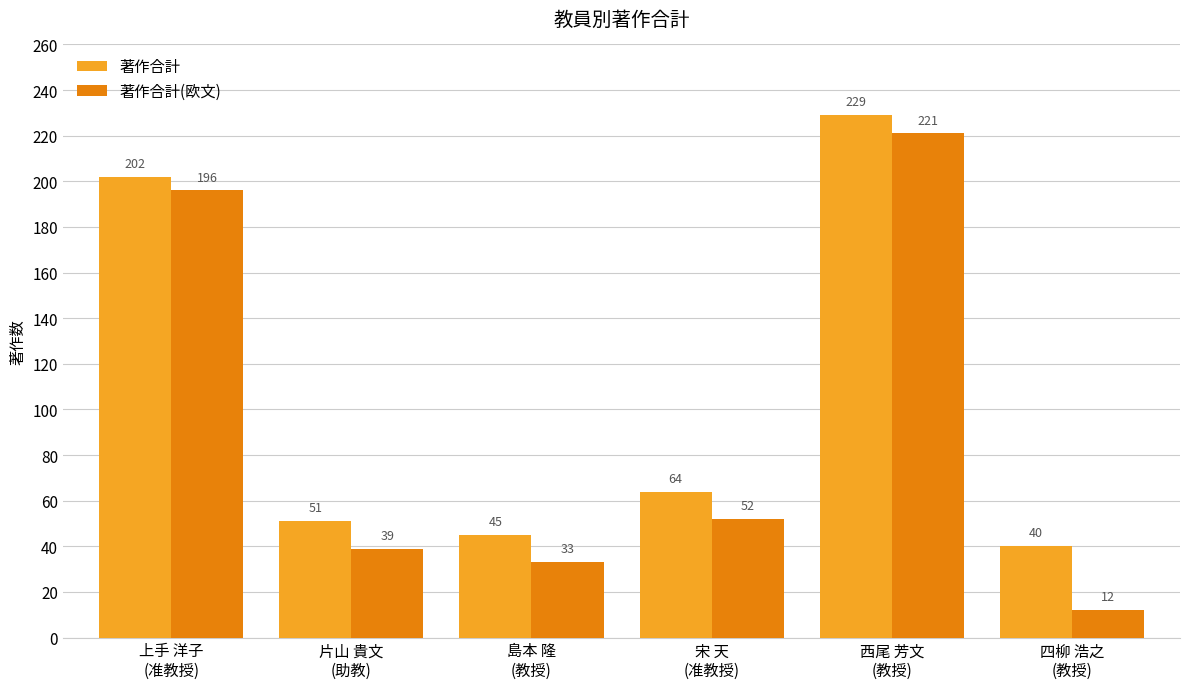

At which category is the sum across all series the highest?

西尾 芳文
(教授)